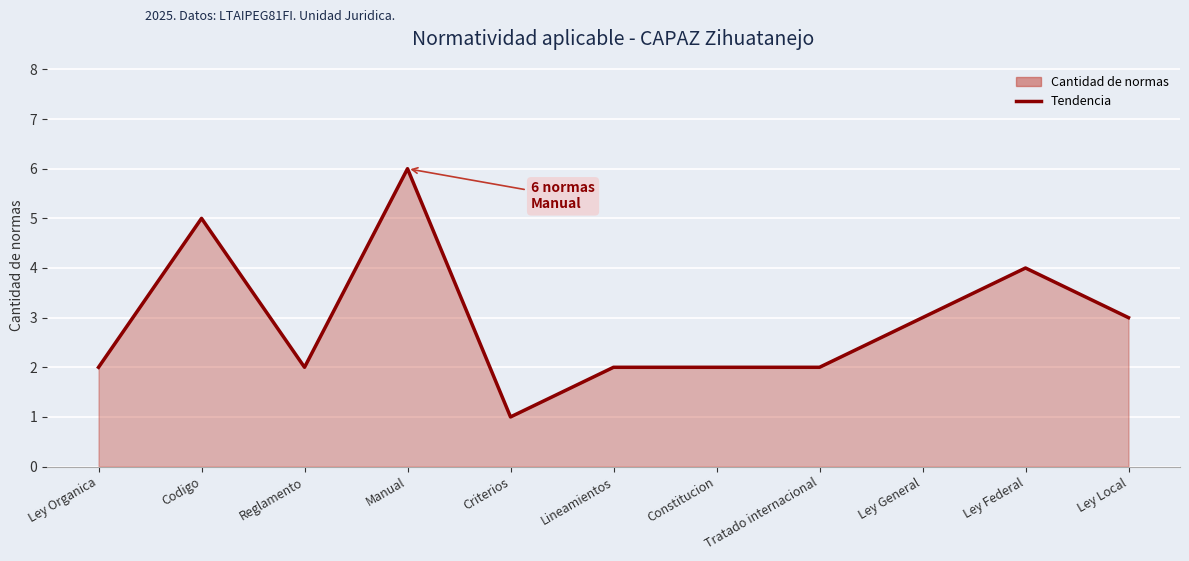

How many lines are shown in the chart?

1